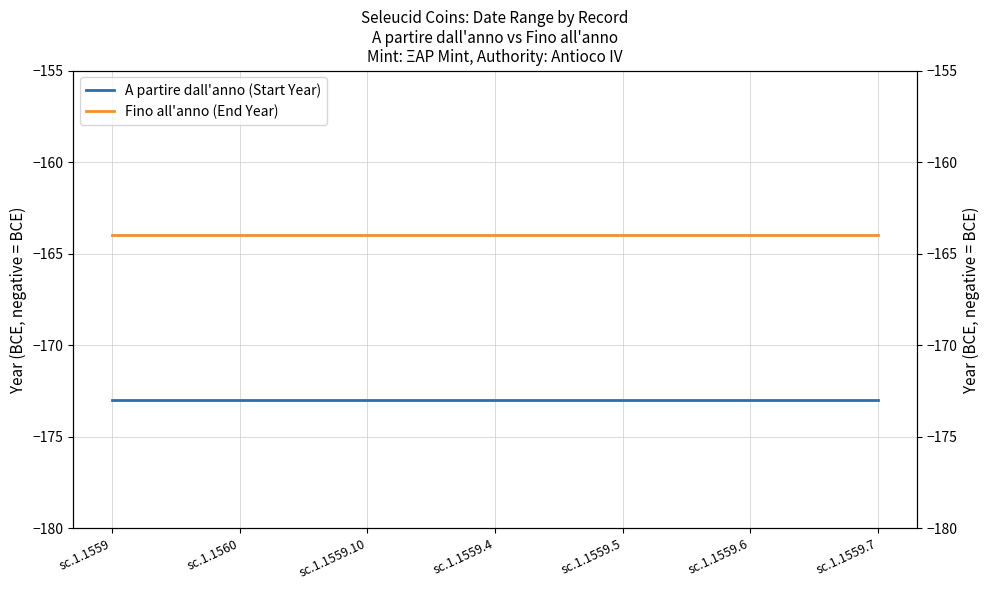

True or false: A partire dall'anno (Start Year) and Fino all'anno (End Year) cross at least once.

False